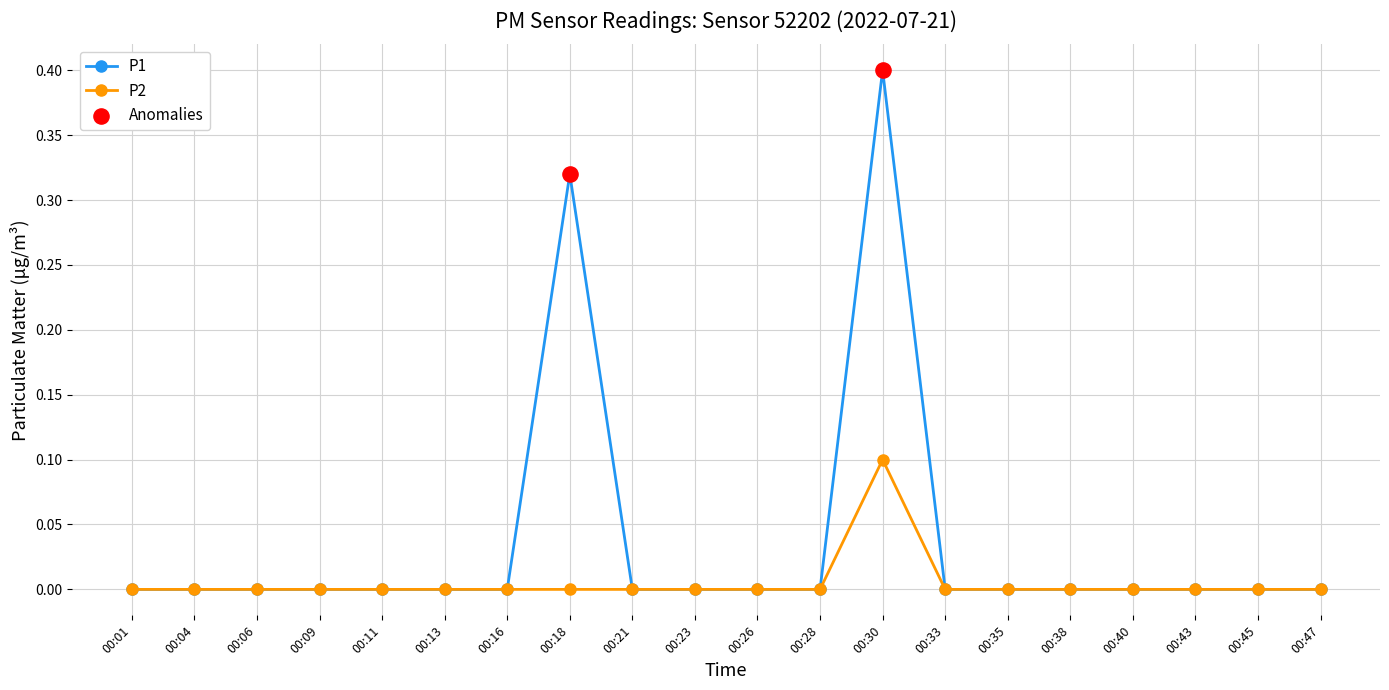

What is the total value across all series at 00:30?

0.5